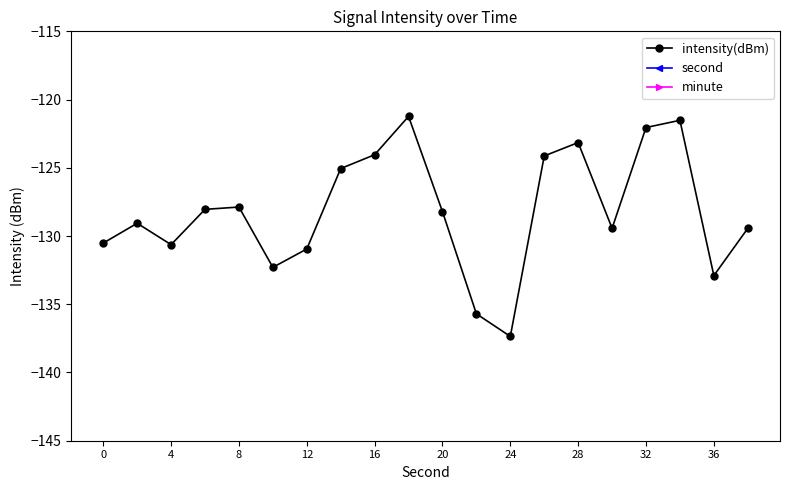

In intensity(dBm), how many points are lower than both neighbors (excluding endpoints)?

5